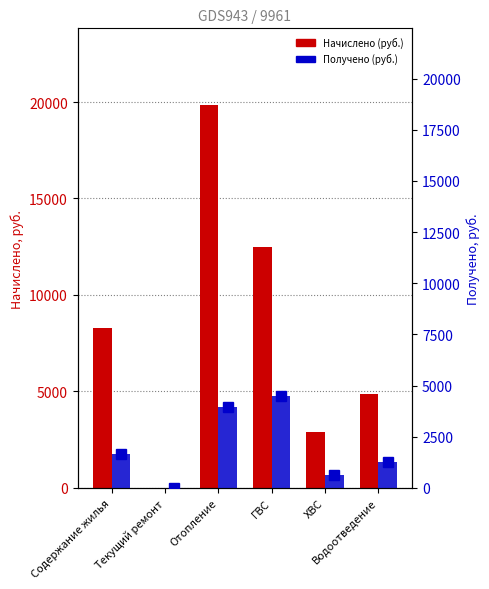

How many data points in Получено (руб.) are above 1676?

3